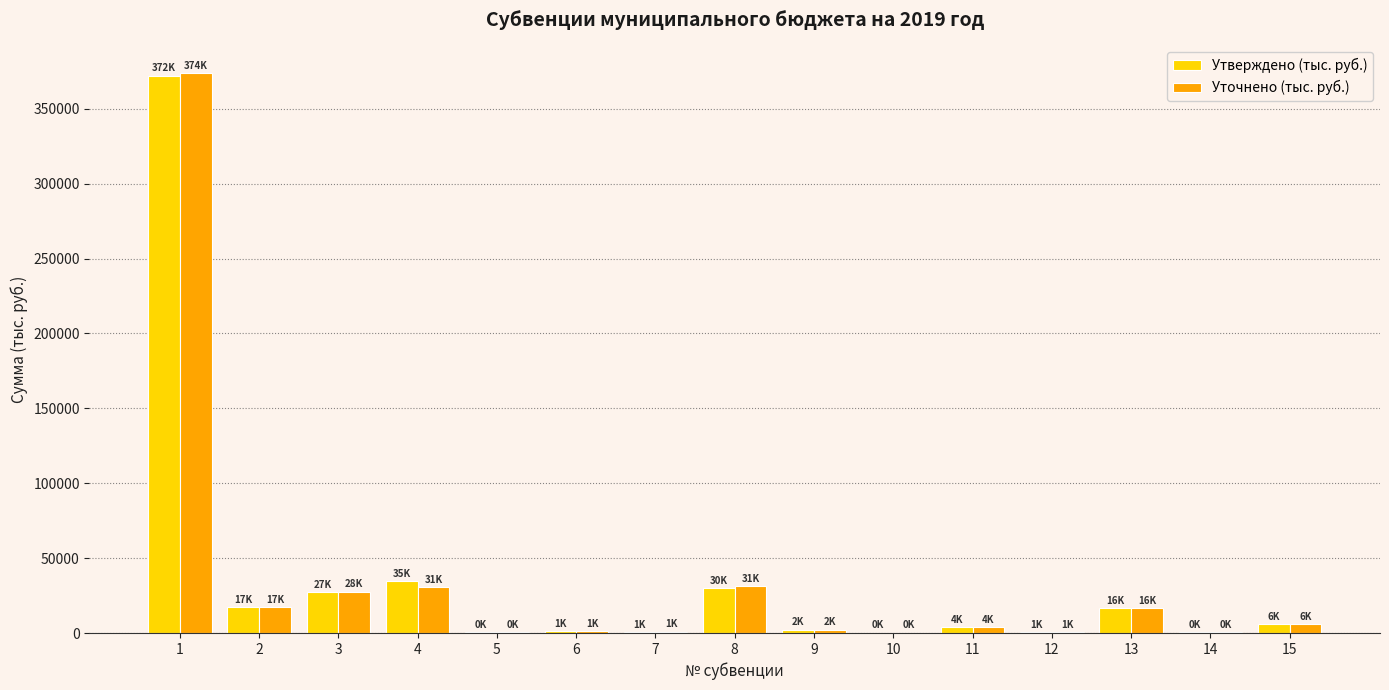

At which category is the sum across all series the highest?

1